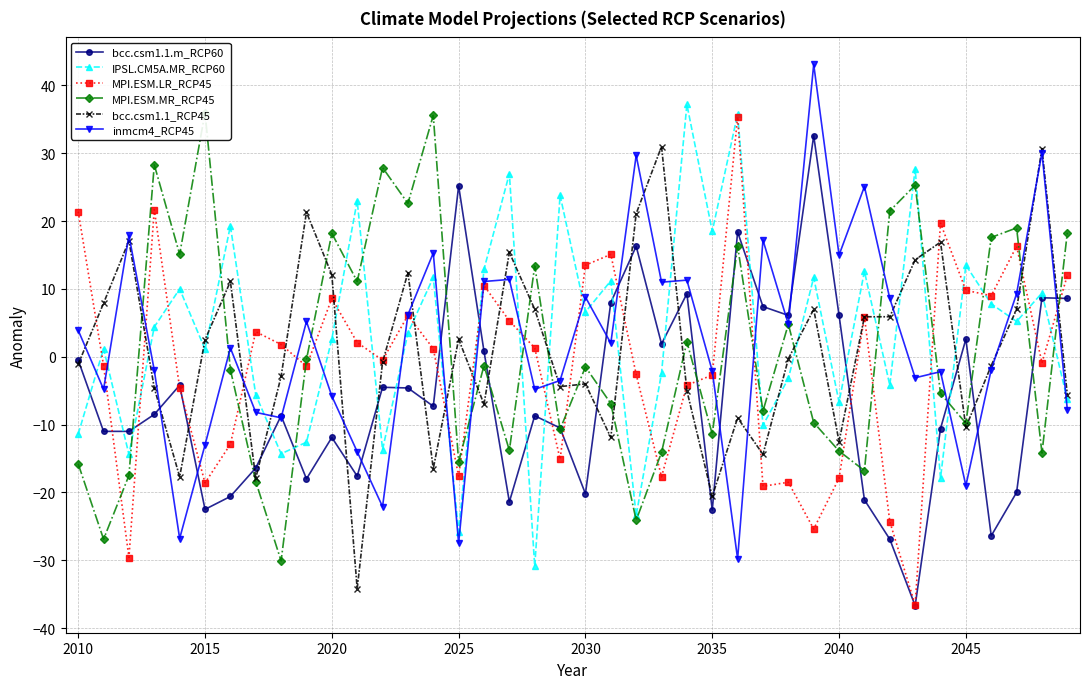

What is the sum of the bcc.csm1.1.m_RCP60 values at 2030 and 2035?

-42.8